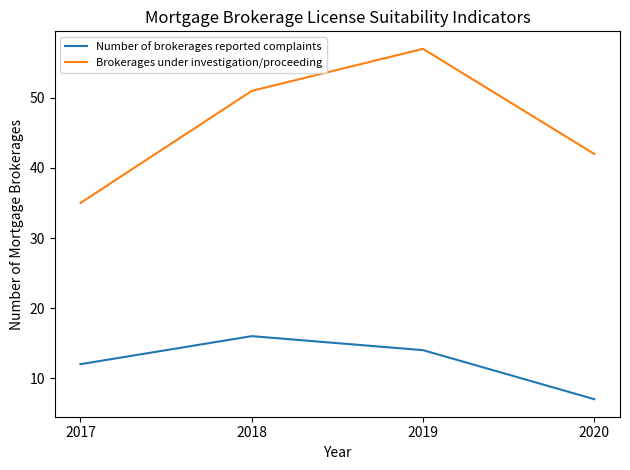

Which category has the lowest value across all series?

2020